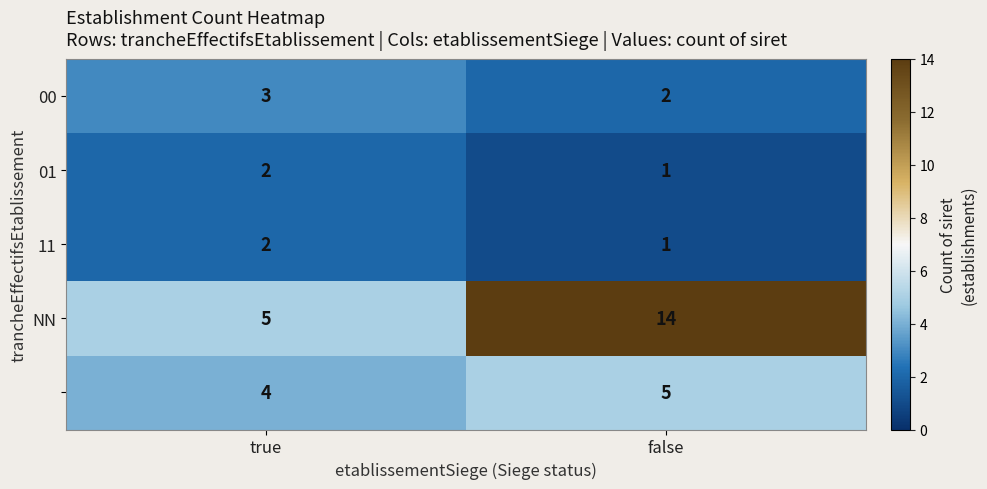

At how many categories does at least one series exceed 2?

2